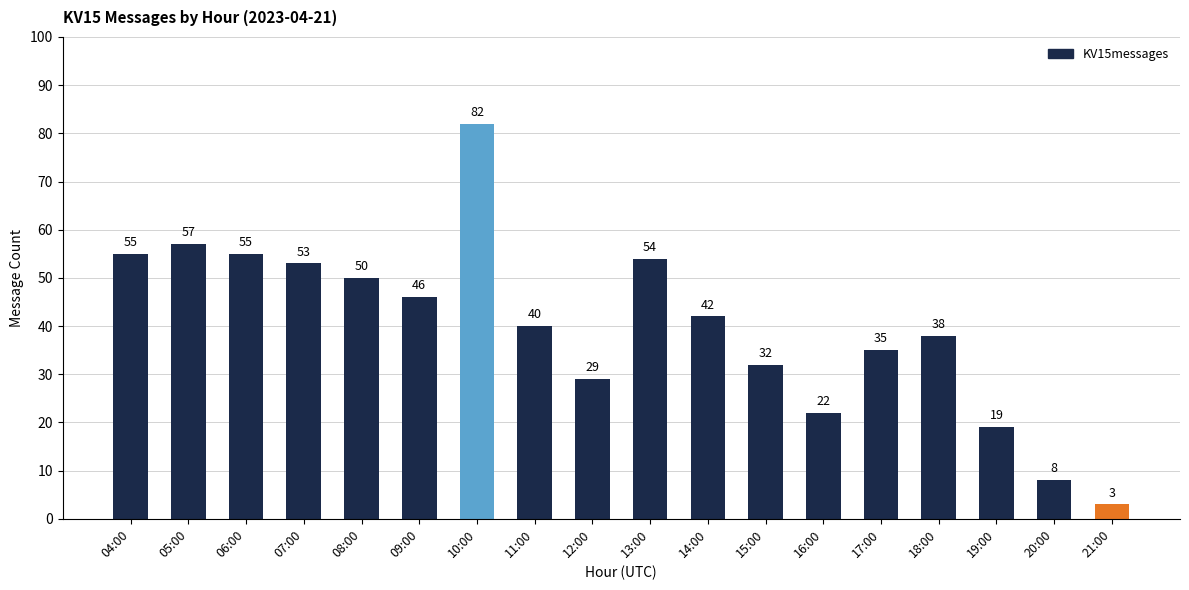

Which label corresponds to the smallest value in the chart?

21:00